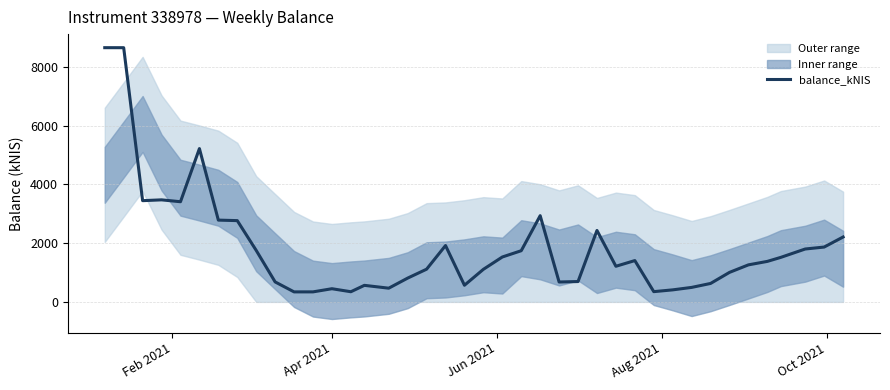

What is the minimum value for balance_kNIS?

340.8